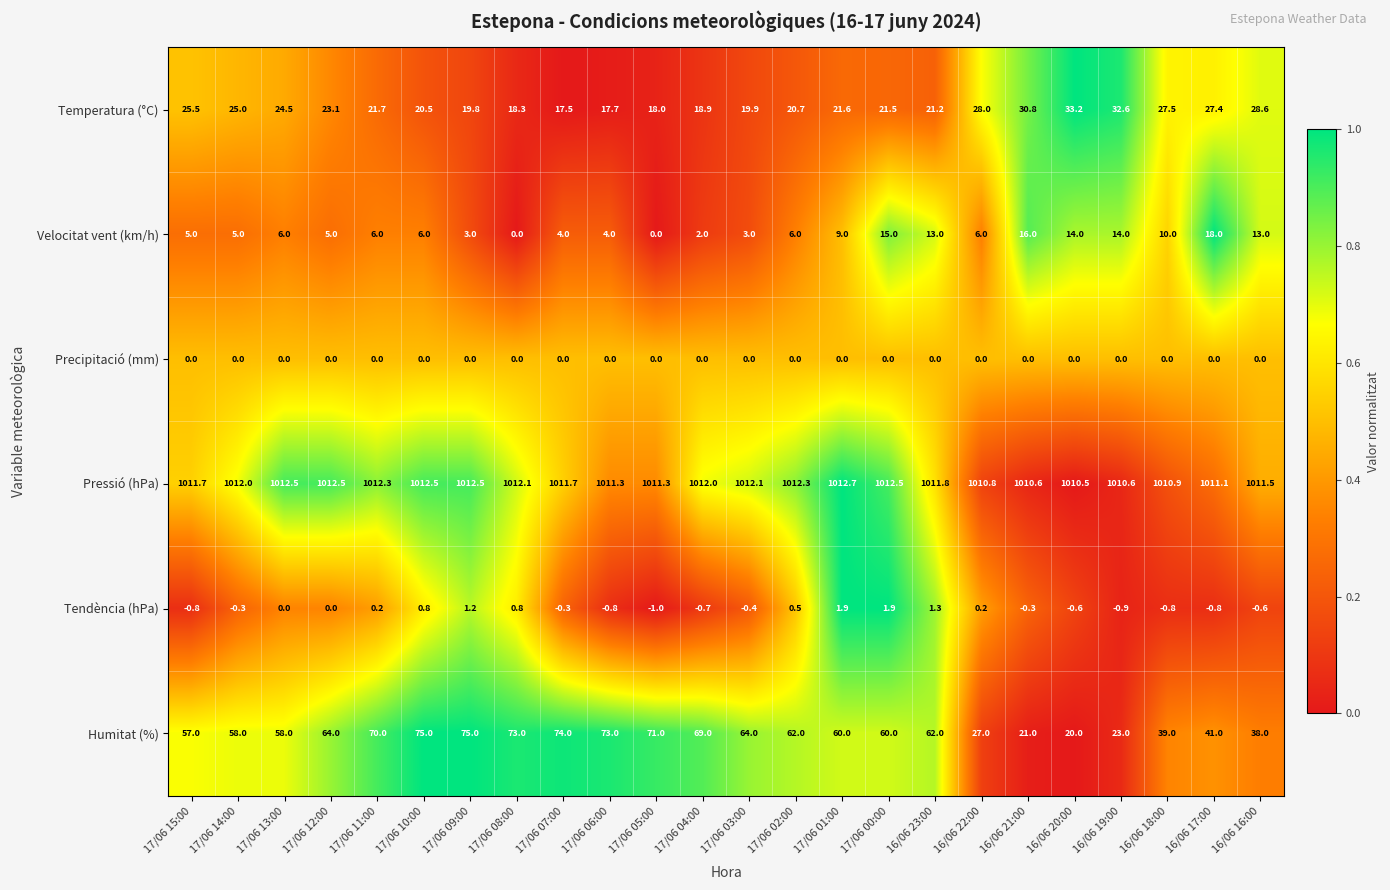

True or false: Pressió (hPa) has a value of 1012.5 at 17/06 10:00.

True